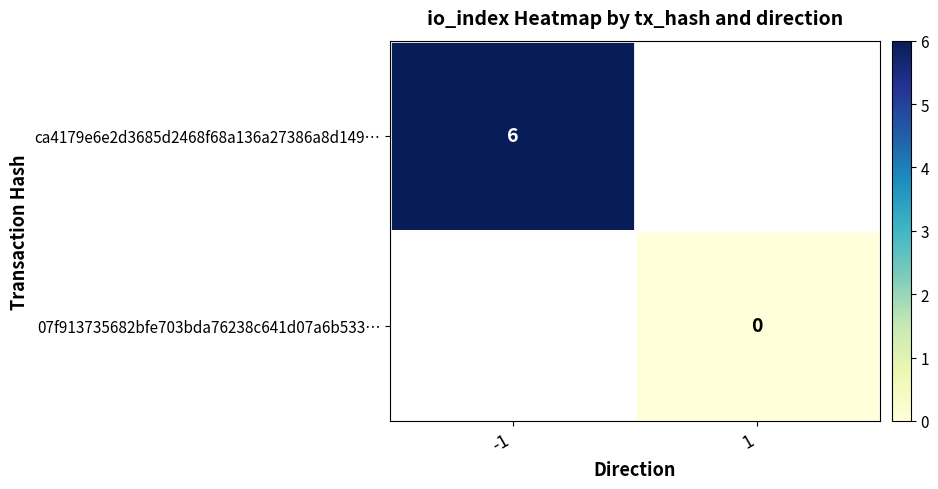

Is it true that ca4179e6e2d3685d2468f68a136a27386a8d149… equals 10 at -1?

False